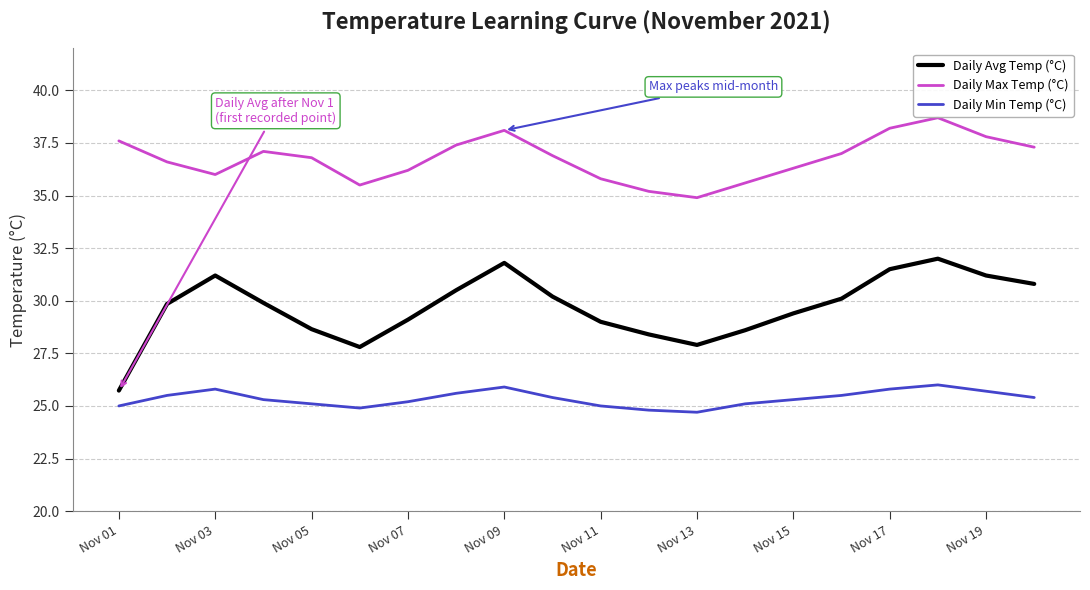

How many interior local peaks does the Daily Min Temp (°C) series have?

3